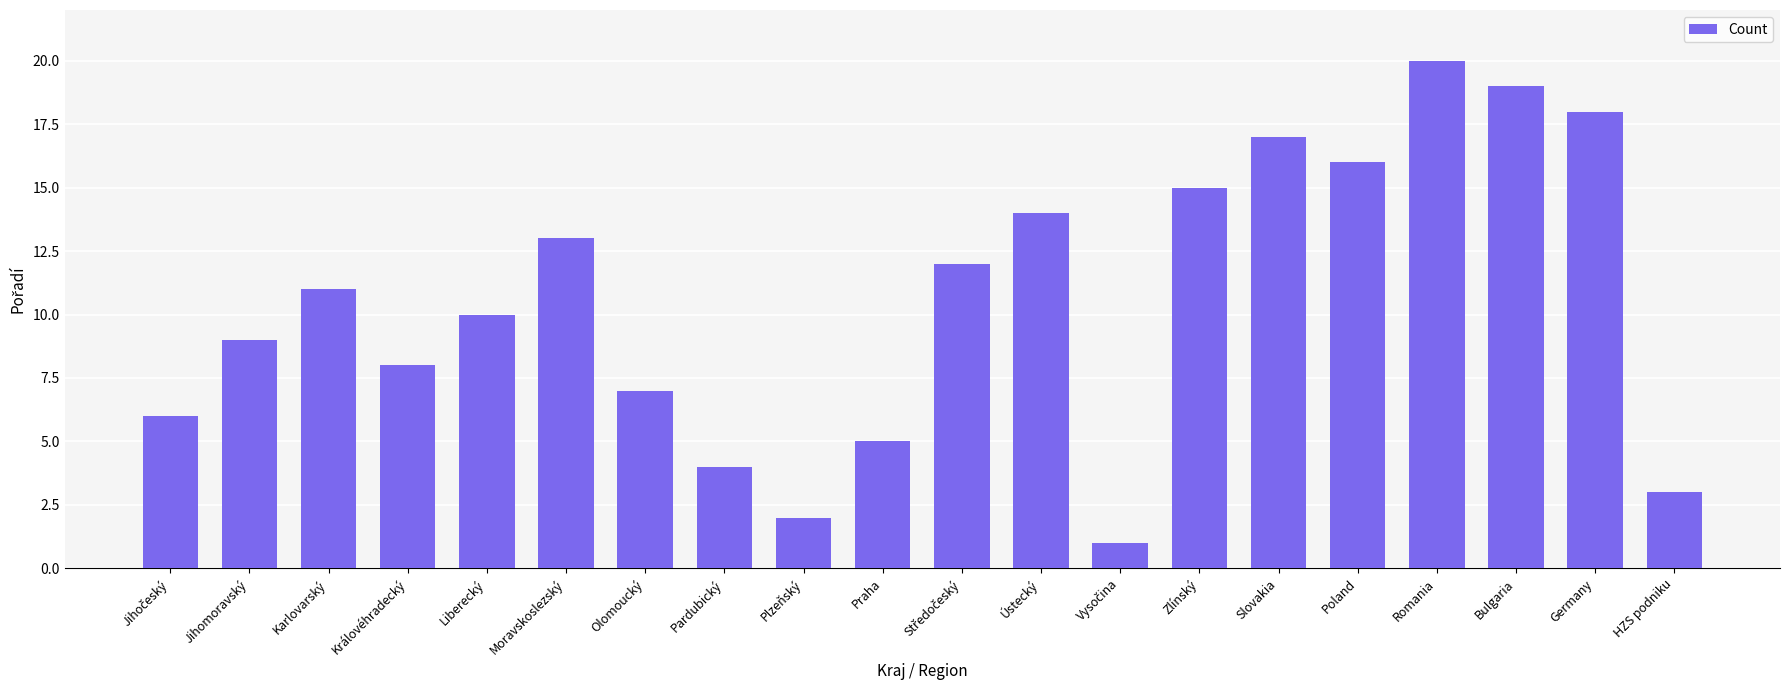

How many data points are less than 11?

10